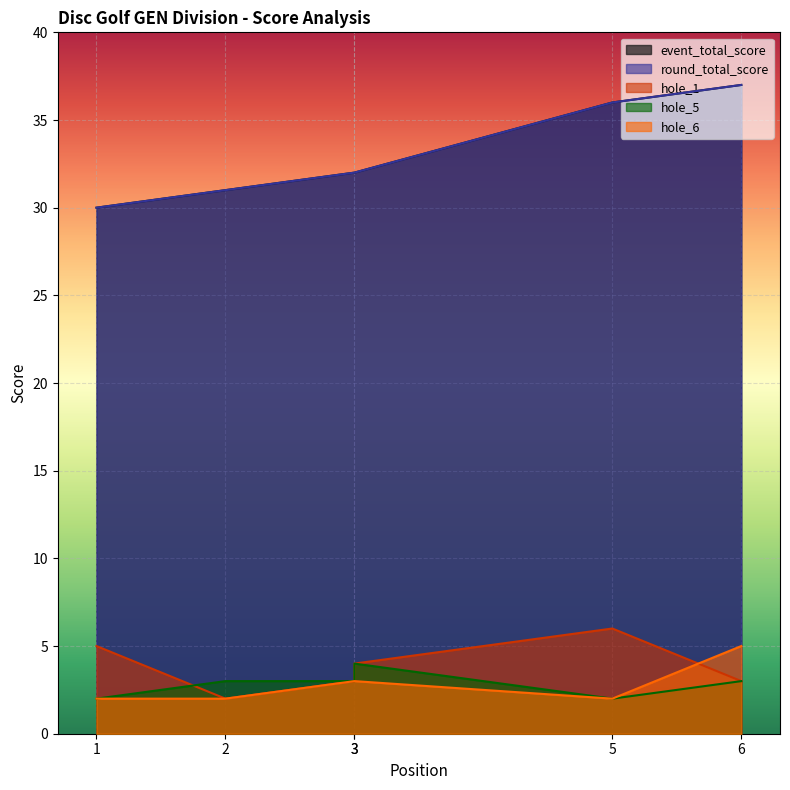

Where does the round_total_score series first go above 32?

5